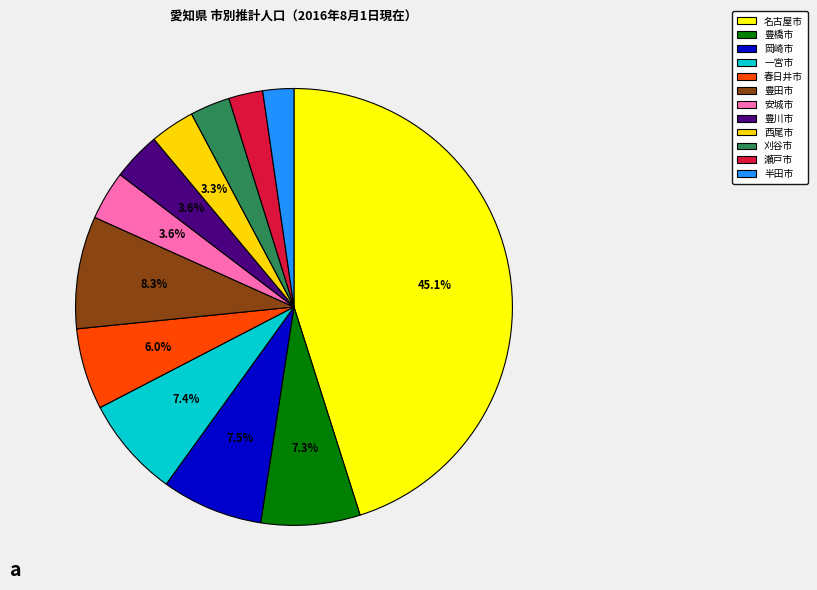

Count the number of slices in the pie.

12